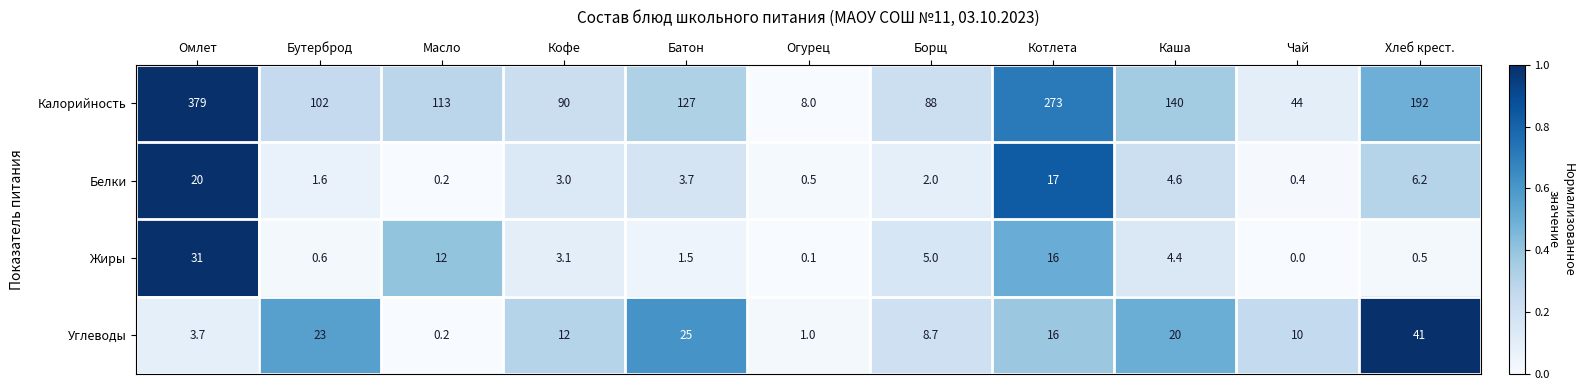

At how many categories does at least one series exceed 147?

3